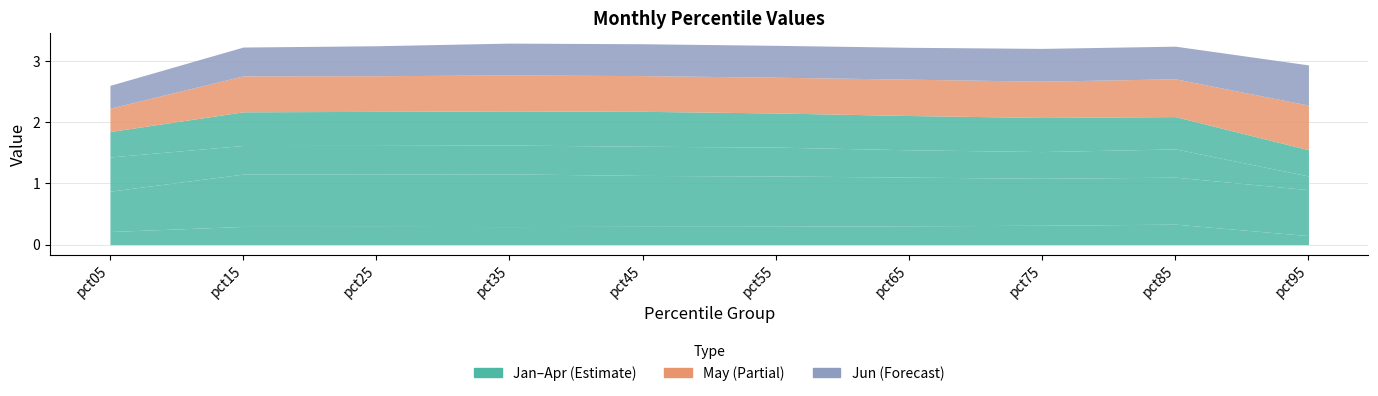

Count the number of categories in the chart.

10